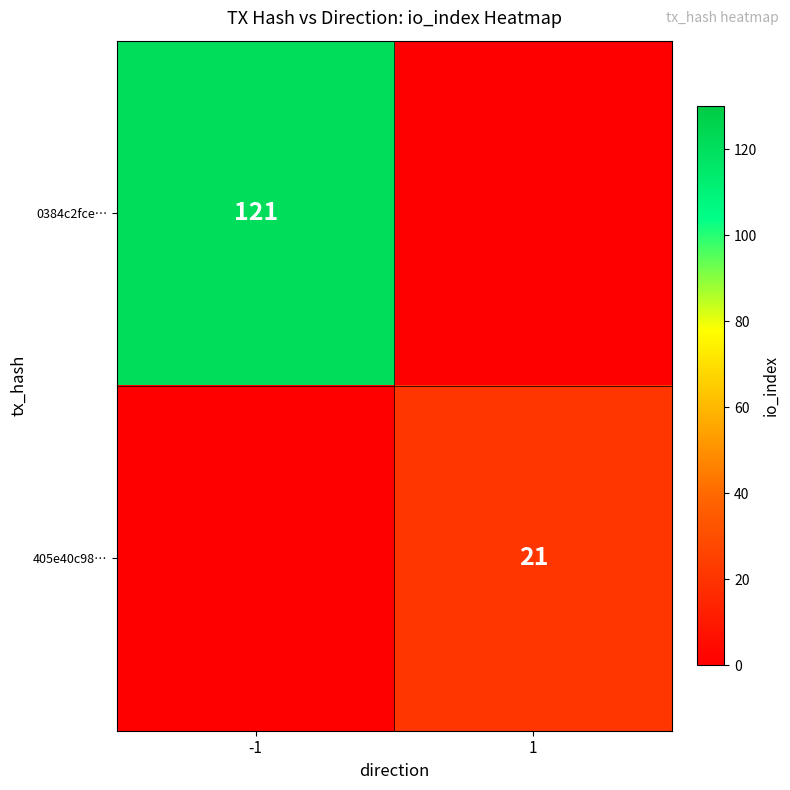

Is it true that 0384c2fce… equals 121 at -1?

True